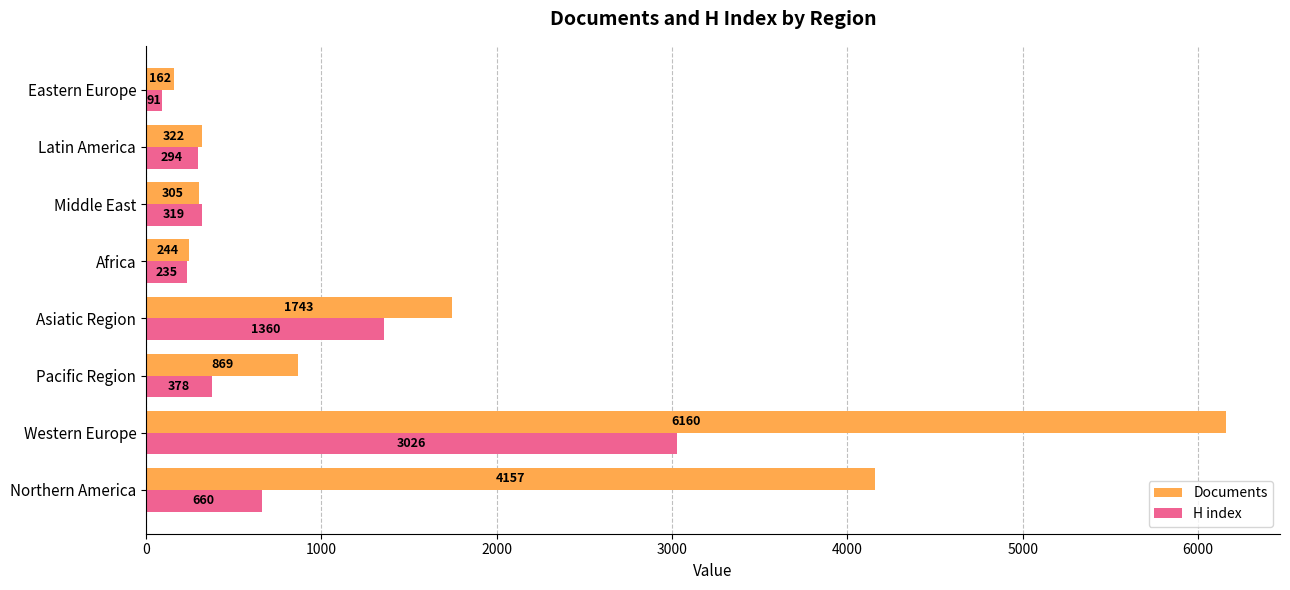

What is the average value of the H index series?

795